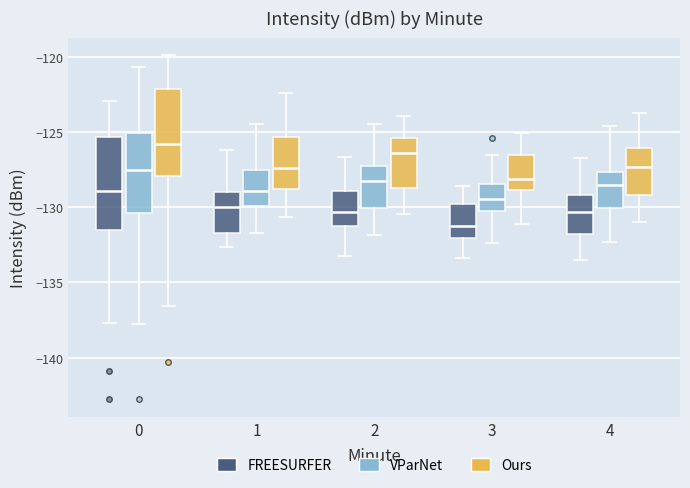

Which box has the lowest median line?

3 (FREESURFER)